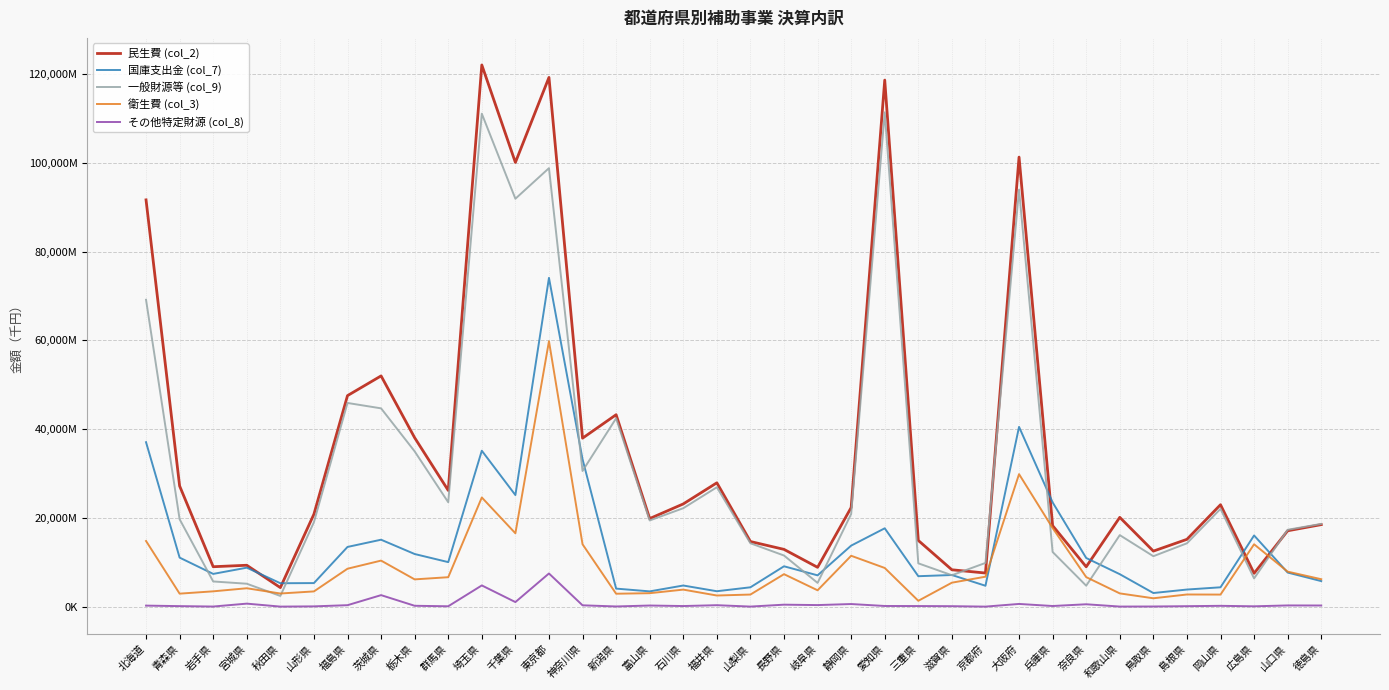

What are all the series names shown in the legend?

民生費 (col_2), 国庫支出金 (col_7), 一般財源等 (col_9), 衛生費 (col_3), その他特定財源 (col_8)